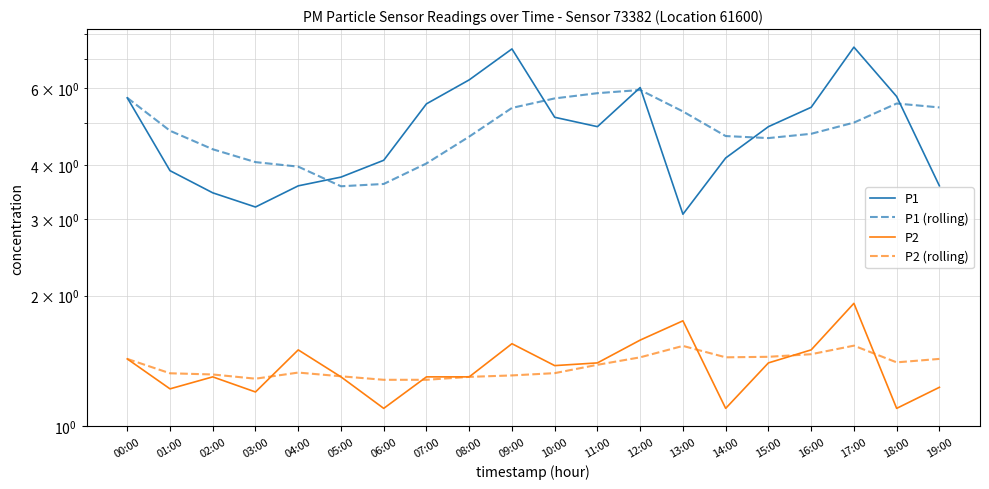

What is the difference between the P2 values at 08:00 and 01:00?

0.1